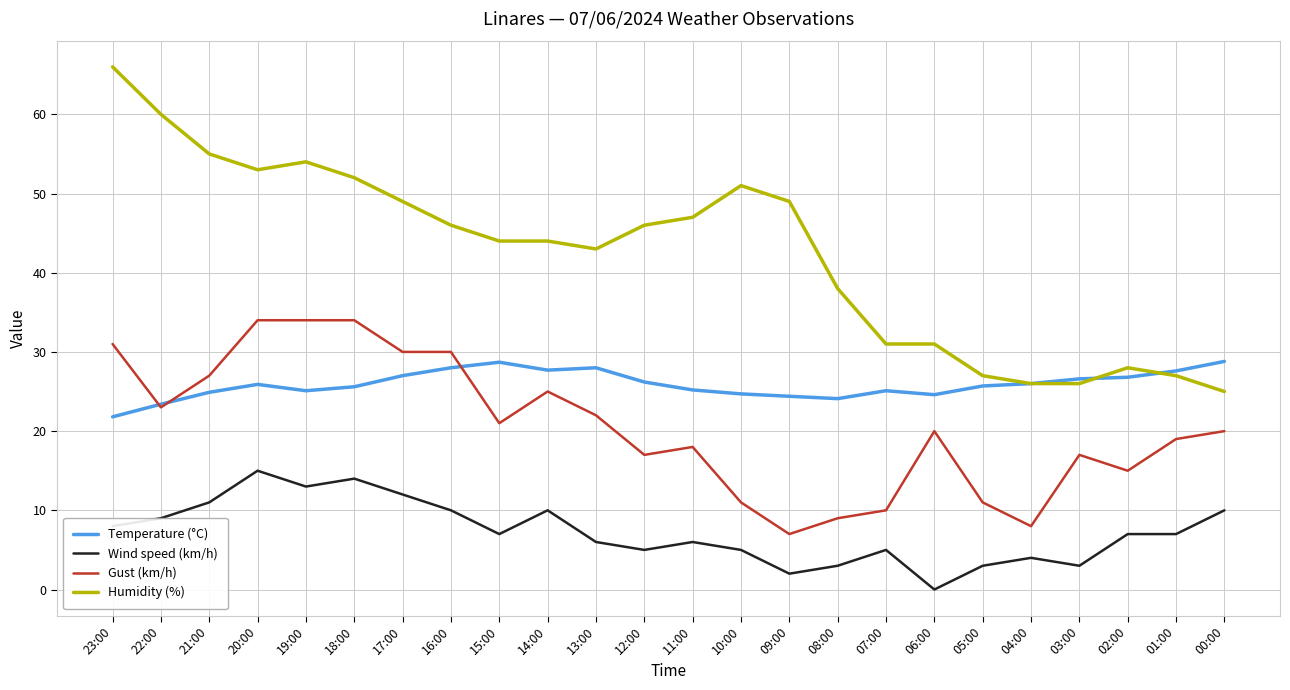

What are all the series names shown in the legend?

Temperature (°C), Wind speed (km/h), Gust (km/h), Humidity (%)